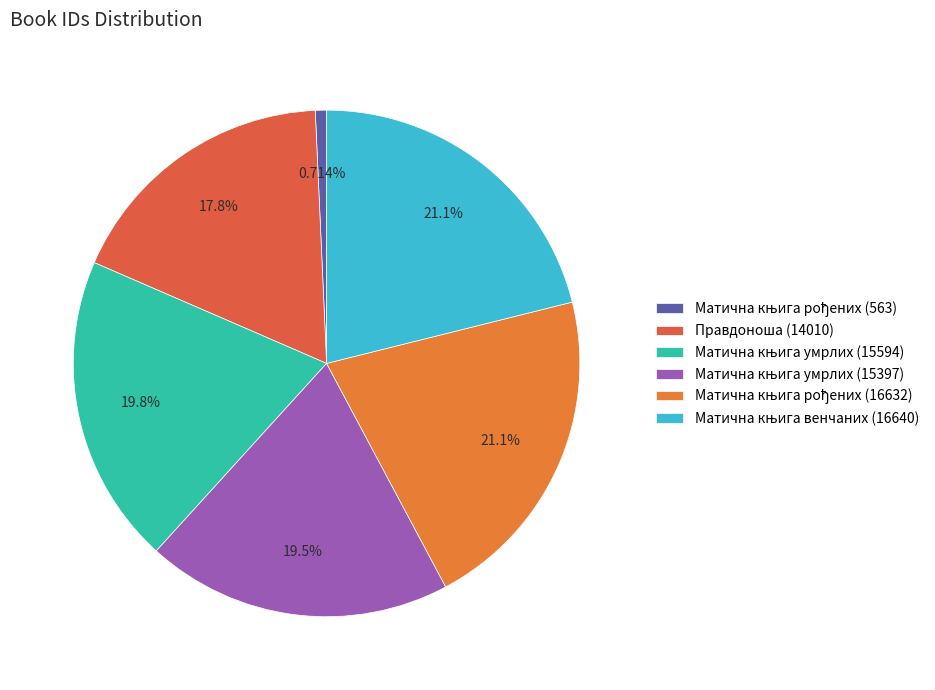

What percentage is NOT represented by Матична књига рођених (563)?

99.3%